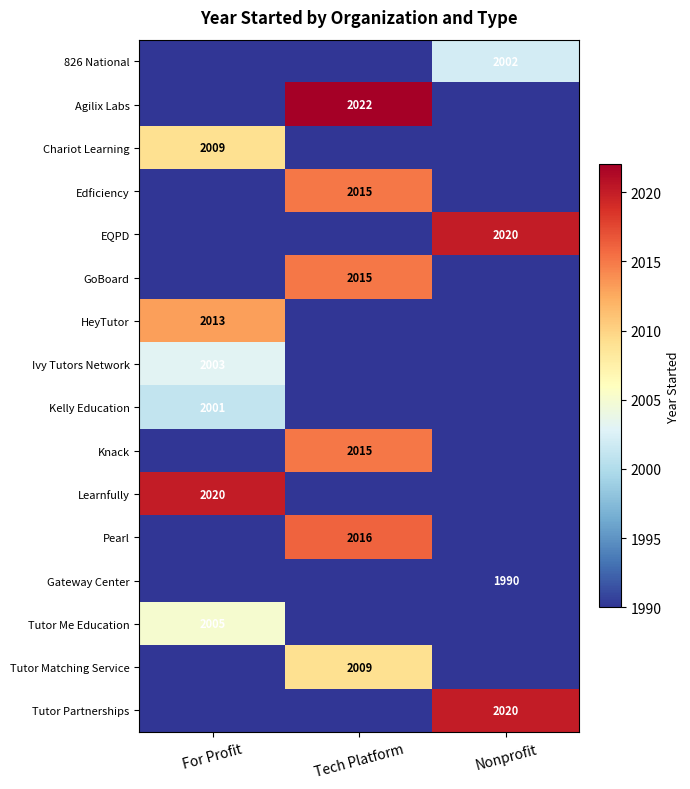

The HeyTutor series shows 771 at For Profit. True or false?

False